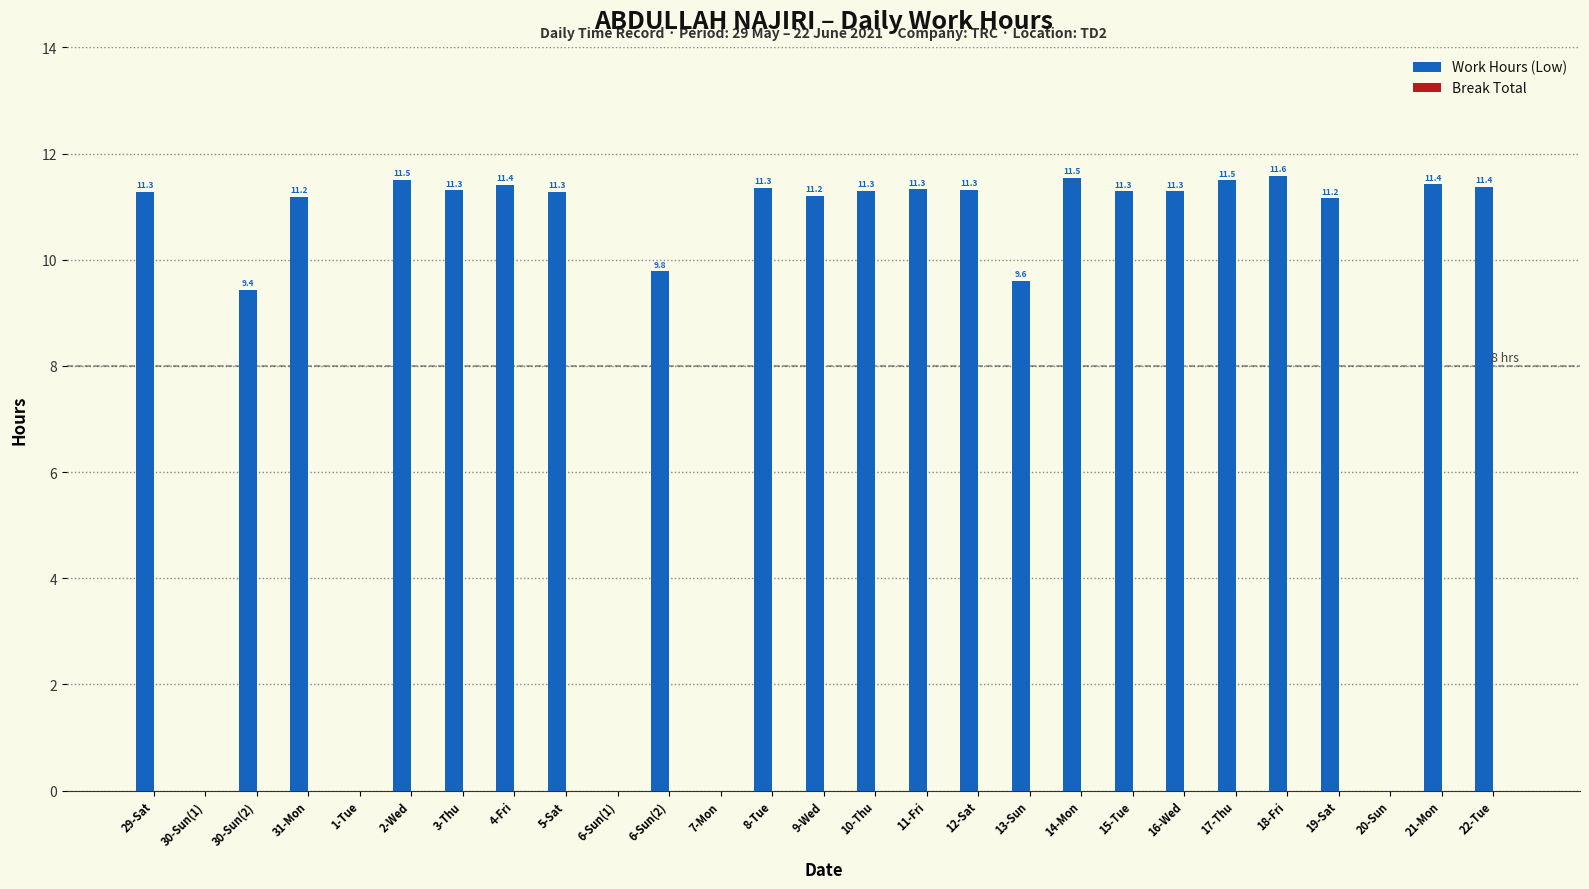

Where does the data first go above 11?

29-Sat